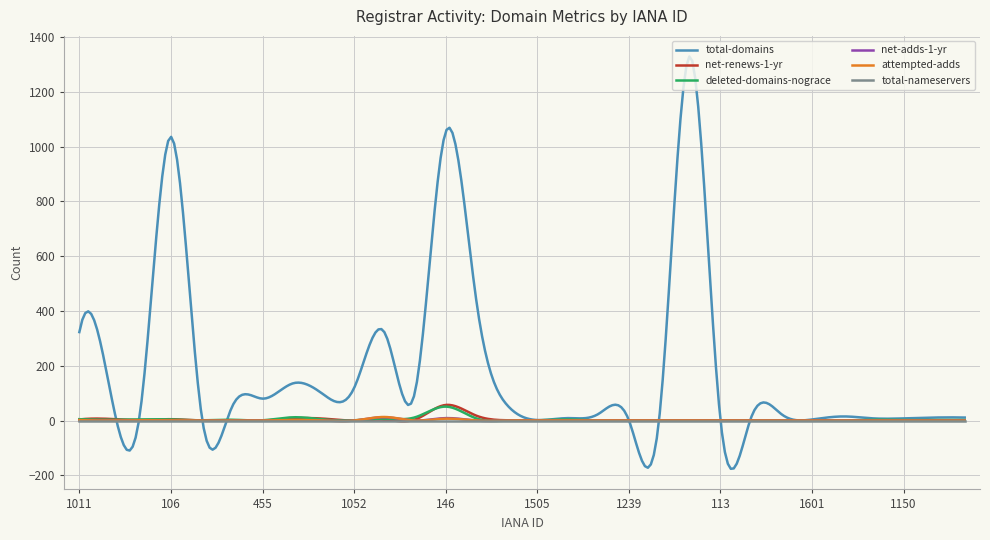

Which series has the largest total across all categories?

total-domains